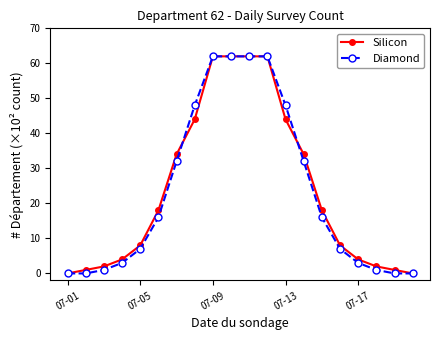

How many data points in Silicon are less than 18?

10